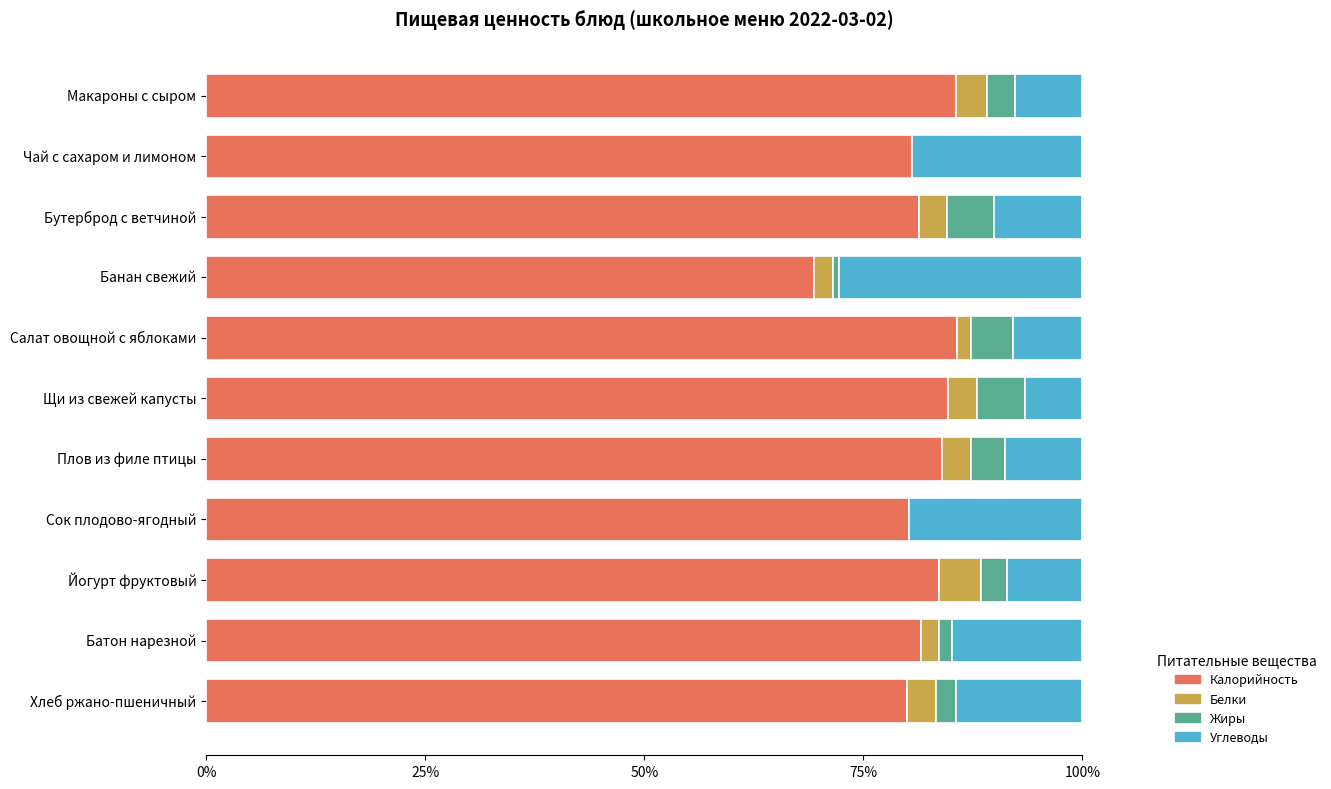

What is the total value across all series at Бутерброд с ветчиной?

100.0